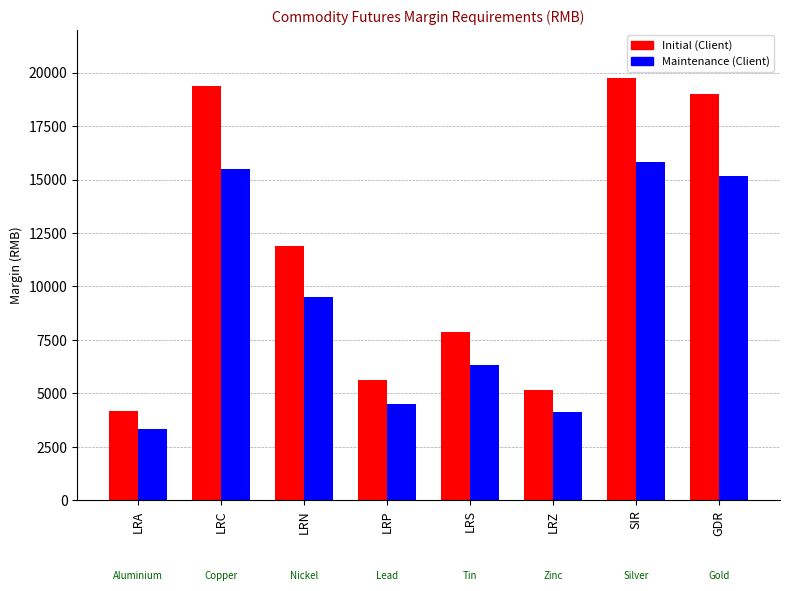

At how many categories does at least one series exceed 9745?

4